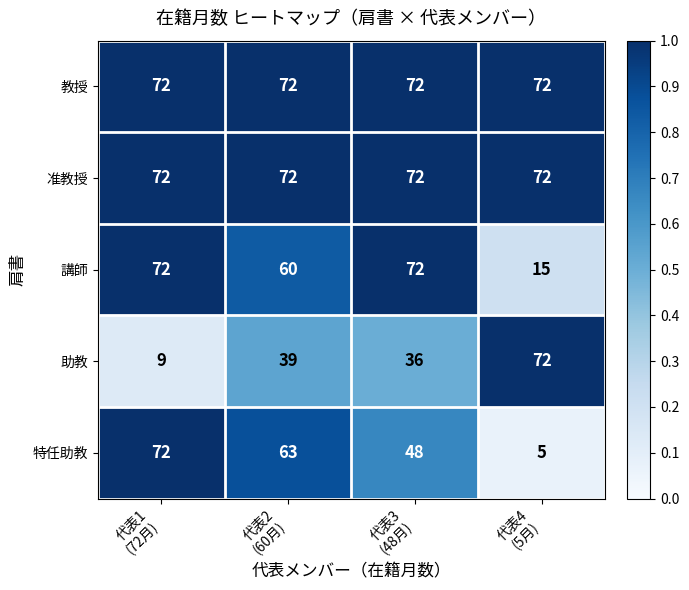

At how many categories does at least one series exceed 26?

4